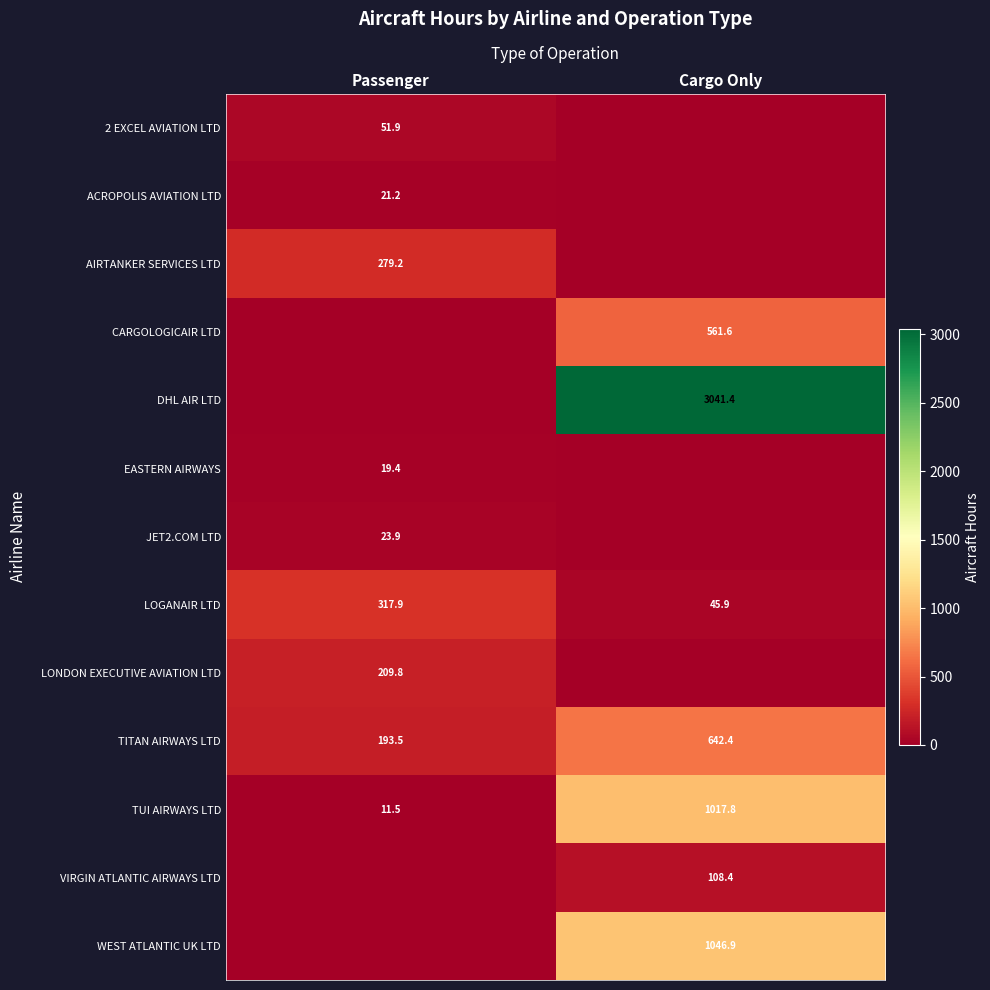

What is the approximate value of LOGANAIR LTD at Passenger?

317.9